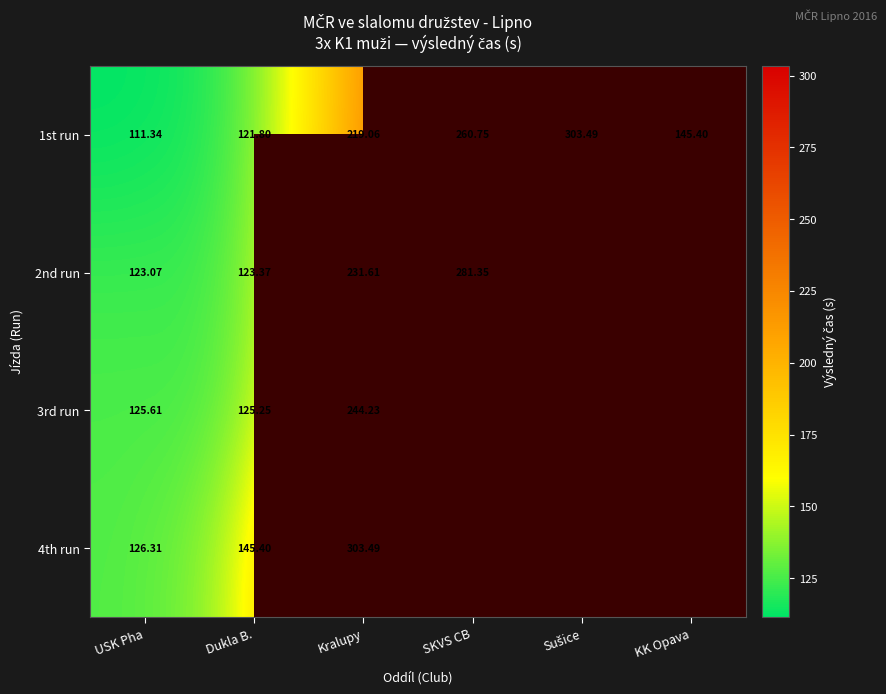

What is the total value across all series at Dukla B.?

515.8